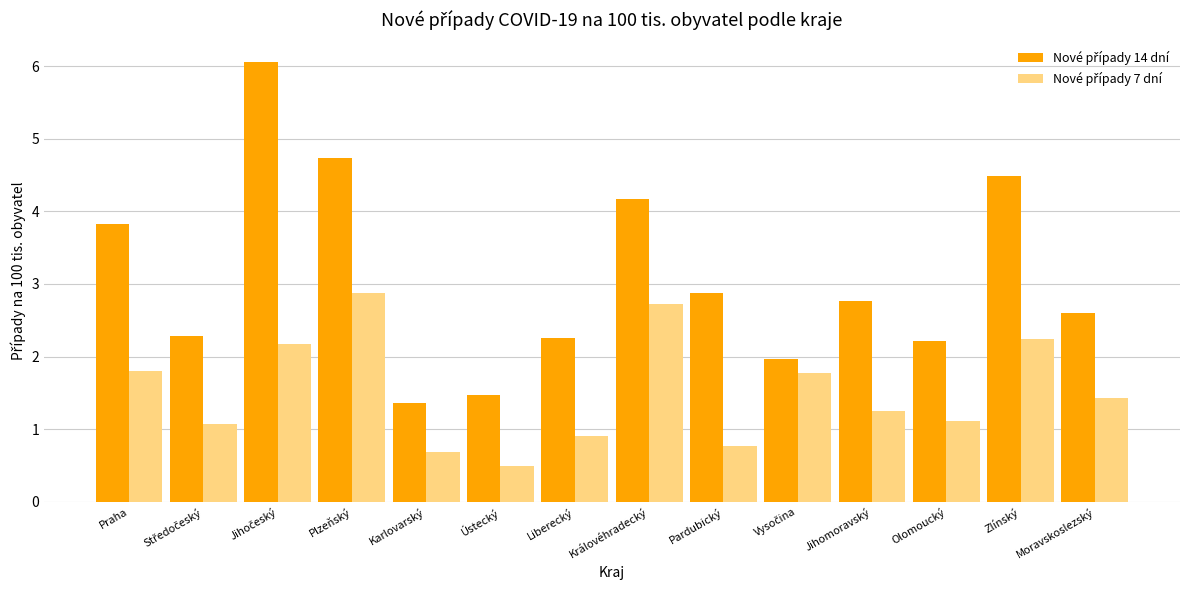

What position from the left is Plzeňský?

4